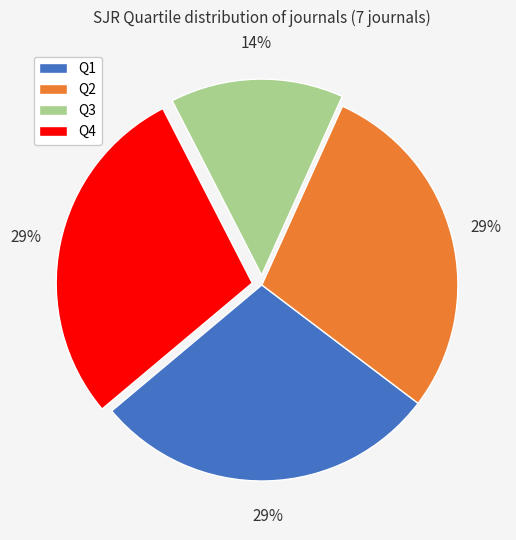

Which category has the smallest portion of the pie?

Q3